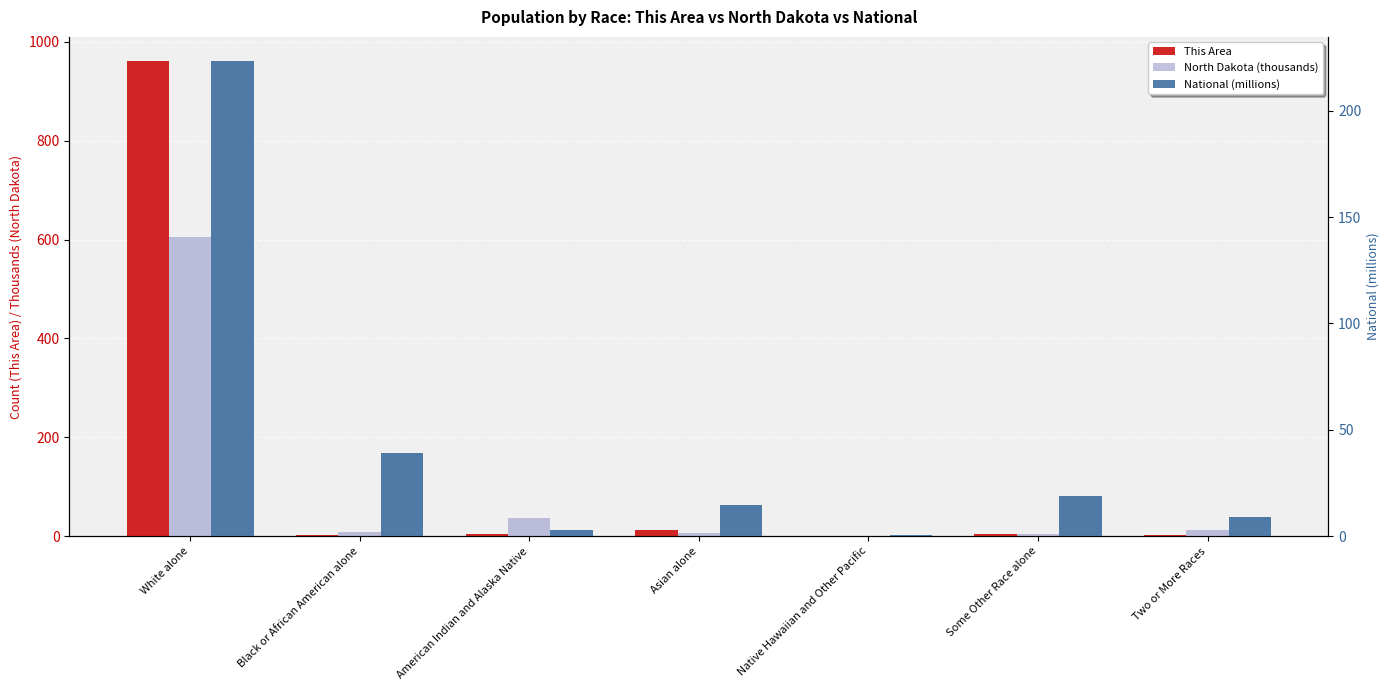

What is the value of the National (millions) bar at the 1st from the left?

223.6